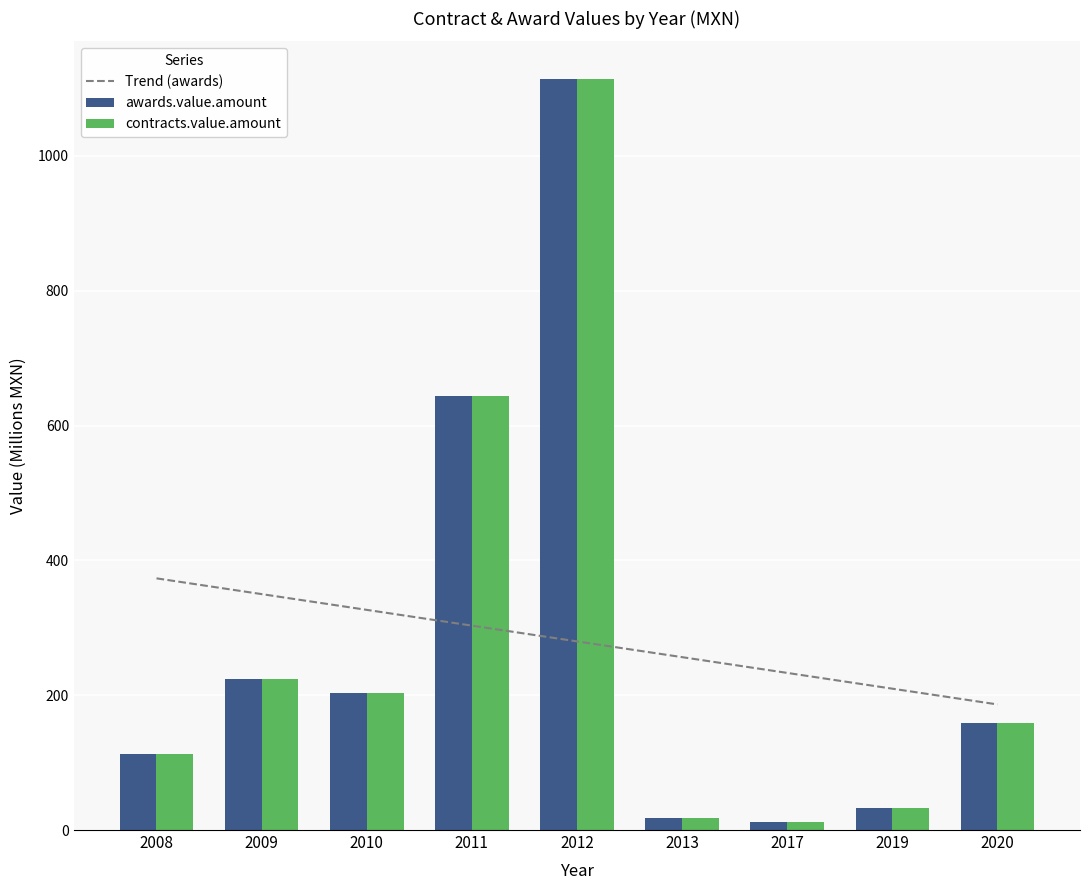

At 2017, list the series in order from smallest to largest.

awards.value.amount, contracts.value.amount, Trend (awards)